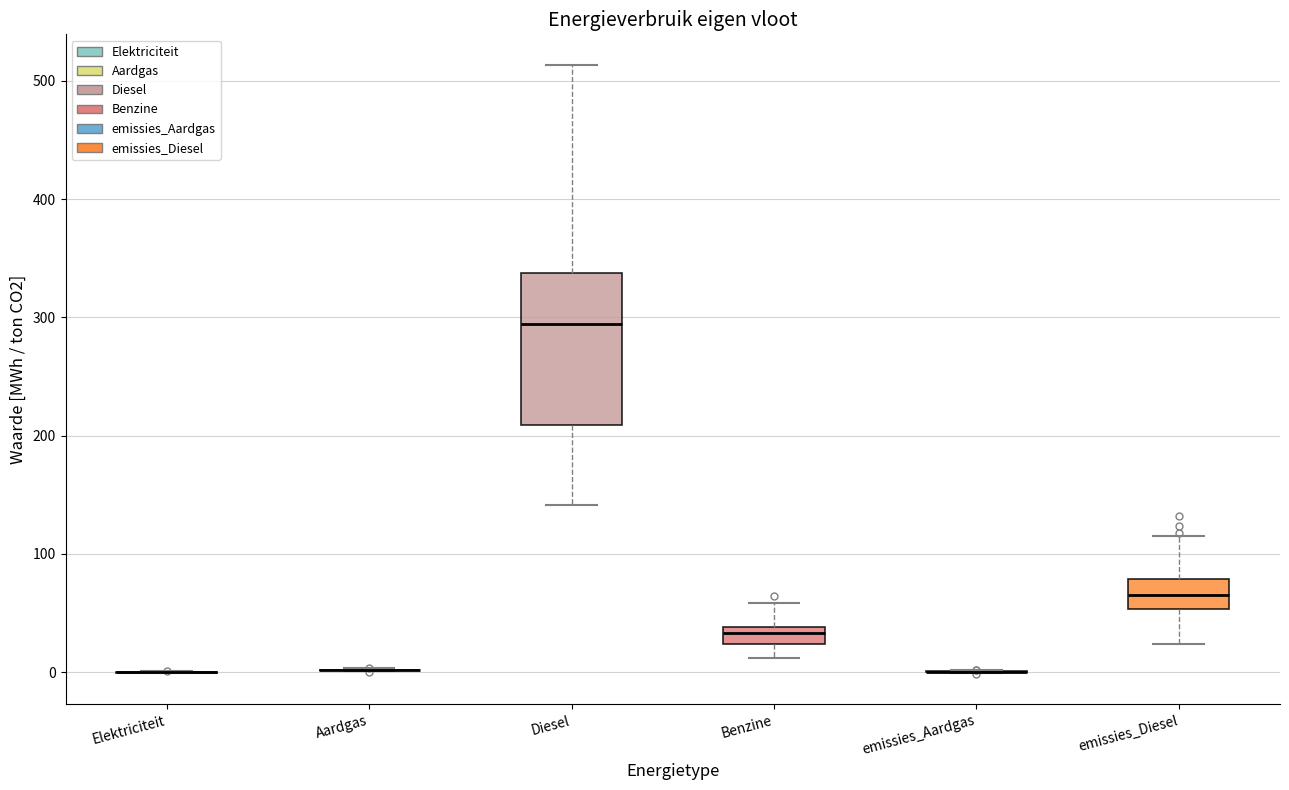

Which box is the tallest, from its lower edge to its upper edge?

Diesel